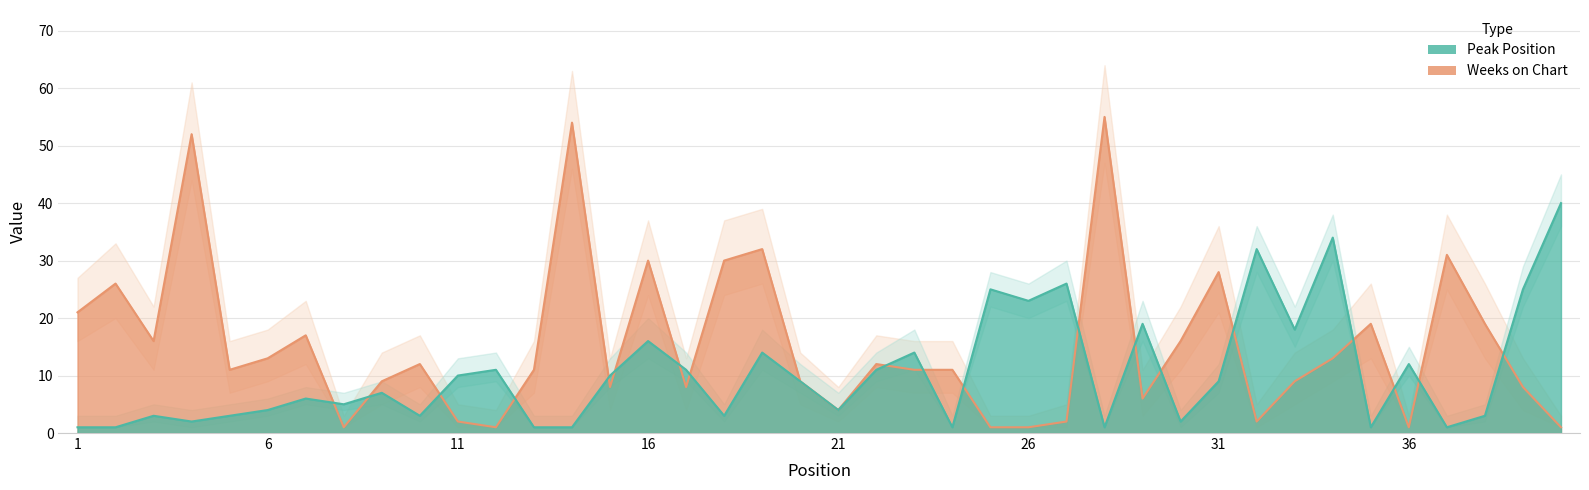

How many interior local valleys does the Weeks on Chart series have?

10